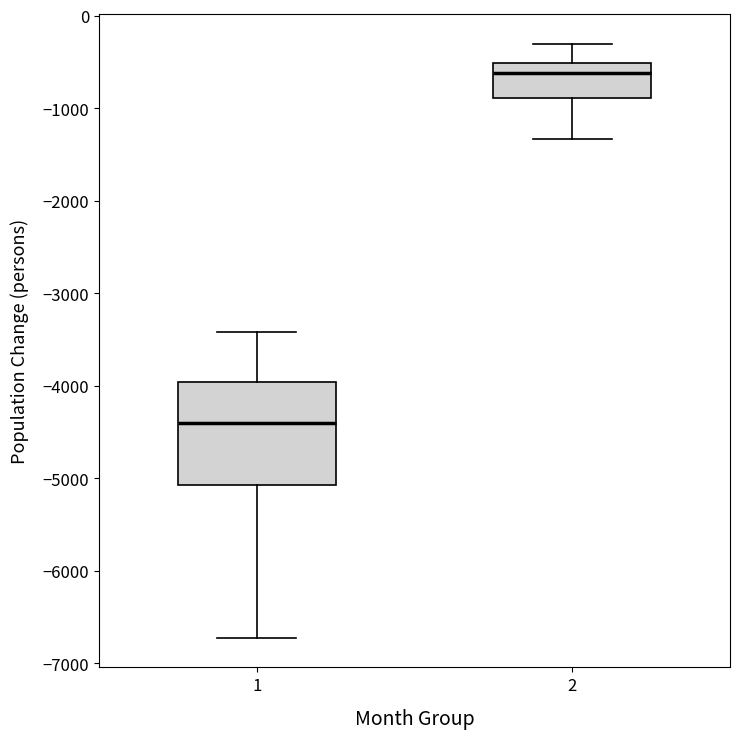

Reading left to right, read every box against the y-axis: the position of its median line, the range the box covers, and the ends of its whiskers. The values are not printed on the chart, so give them approximately, as read against the axis.

1: median -4400, box -5100 to -4000, whiskers -6700 to -3400
2: median -600, box -900 to -500, whiskers -1300 to -300